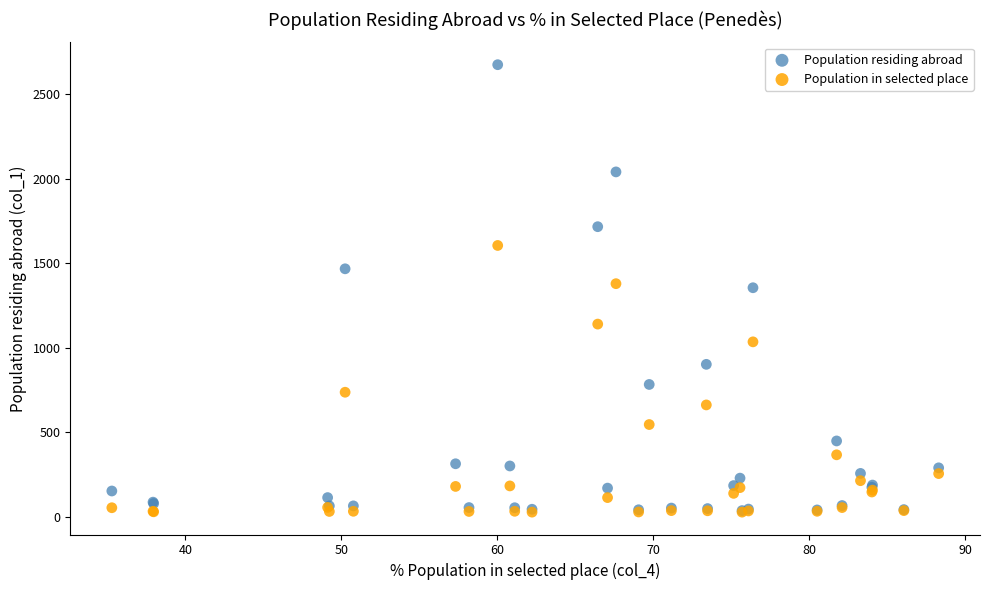

In the Population in selected place series, what Y value is closest to 816?

737